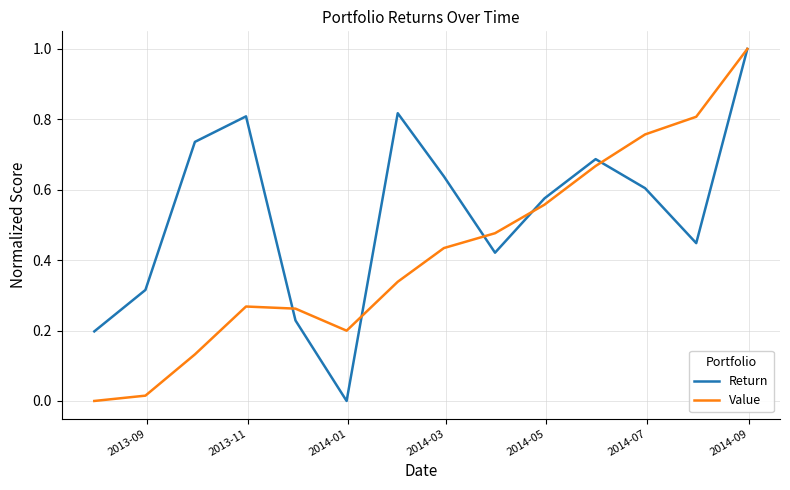

What is the maximum value shown in the chart?

1.0